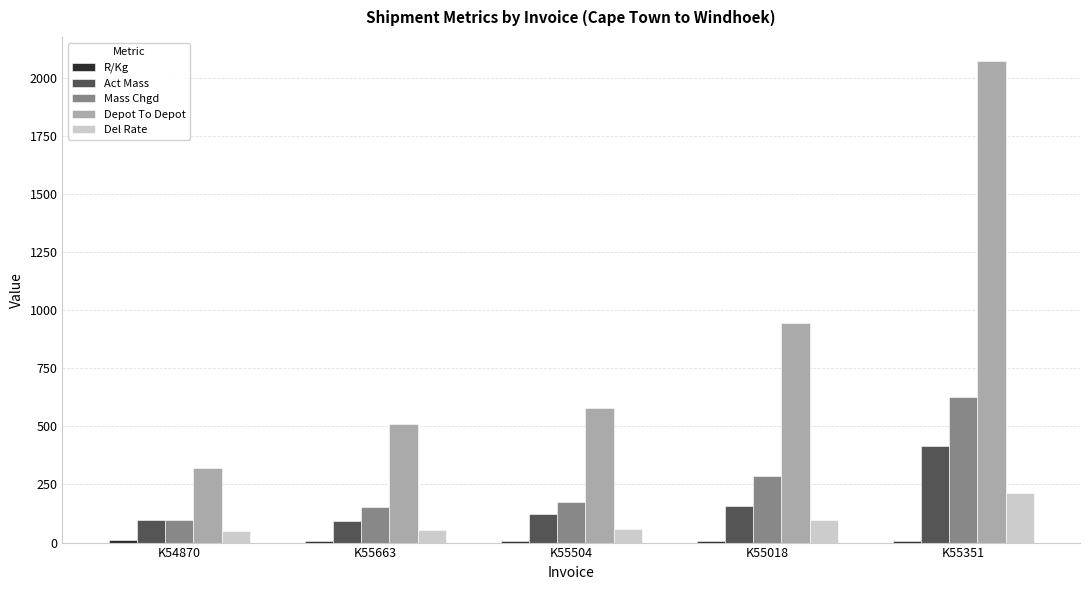

At which category is the sum across all series the highest?

K55351